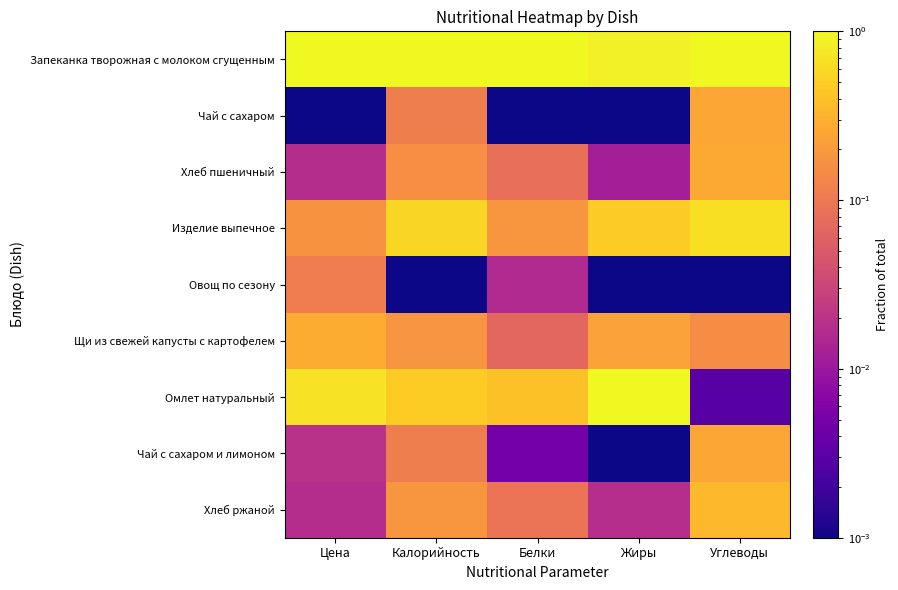

Which label corresponds to the smallest value in the chart?

Цена